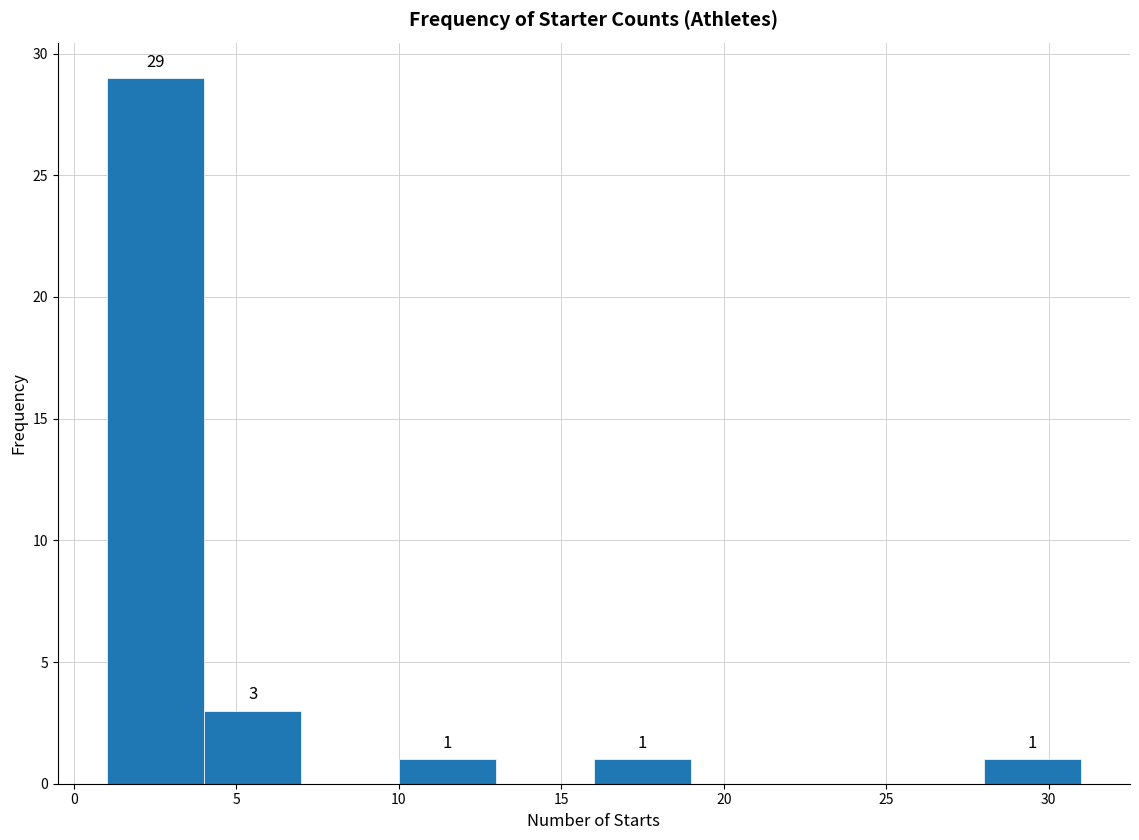

Which range on the x-axis has the tallest bar?

1 to 4